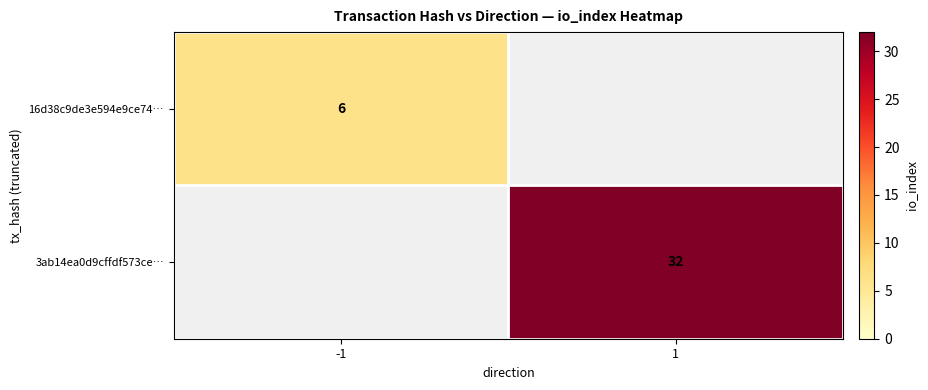

True or false: 16d38c9de3e594e9ce74… has a value of 1 at -1.

False